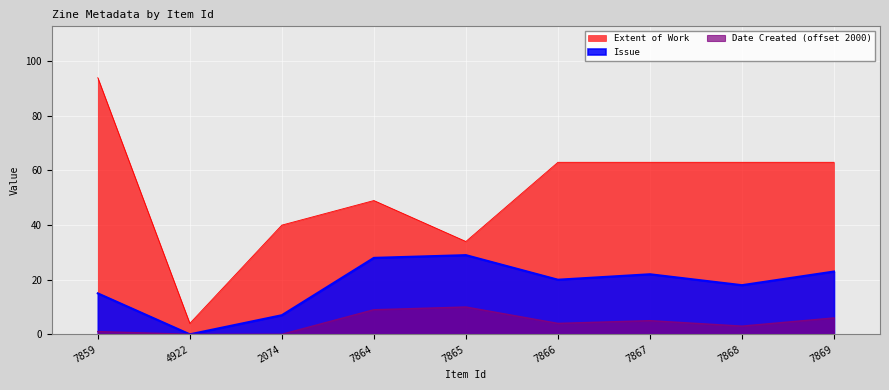

True or false: Extent of Work and Issue intersect in this chart.

False